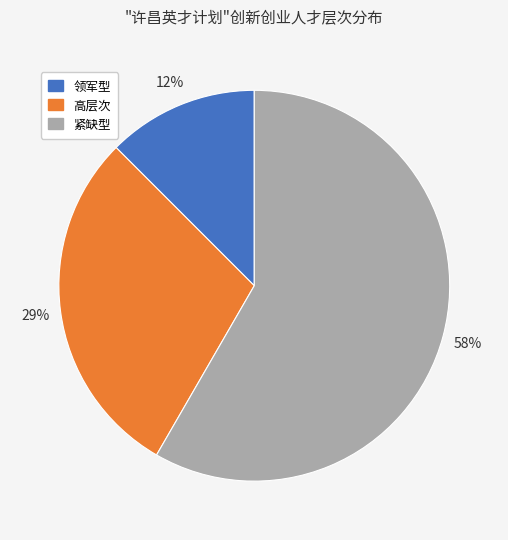

To the nearest percent, what is the difference between the 高层次 and 紧缺型 slice percentages?

29%